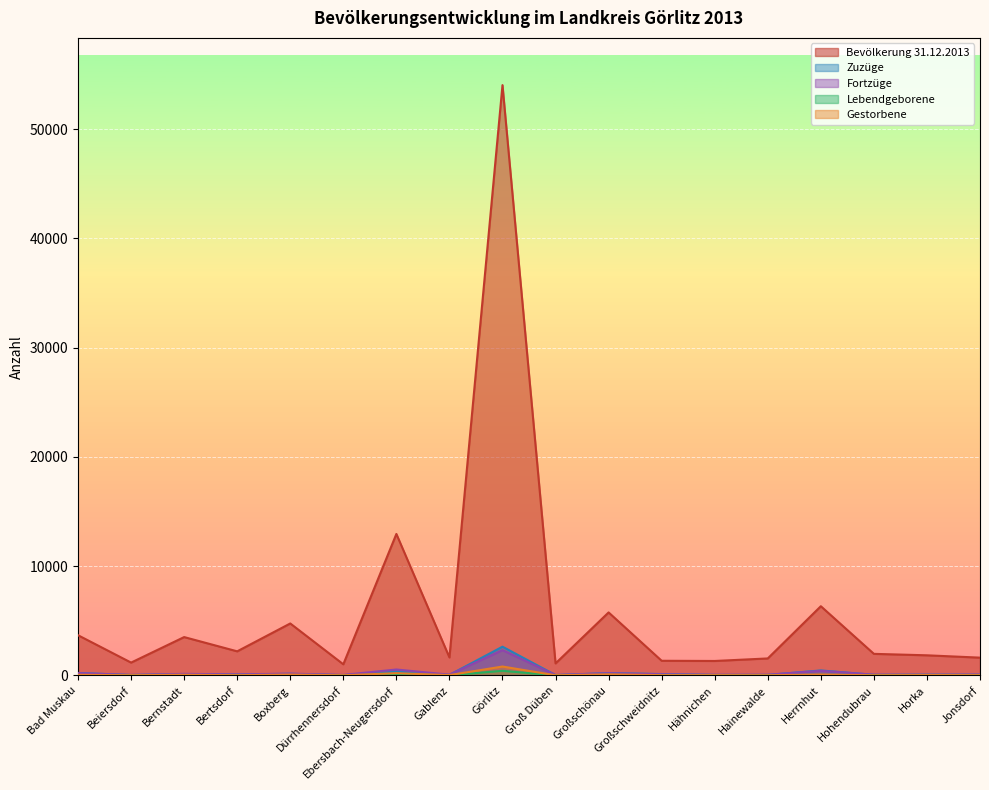

What are all the series names shown in the legend?

Bevölkerung 31.12.2013, Zuzüge, Fortzüge, Lebendgeborene, Gestorbene